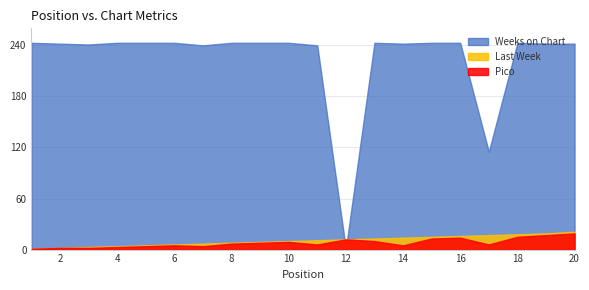

What is the difference between the second highest and second lowest values in the Weeks on Chart series?

128